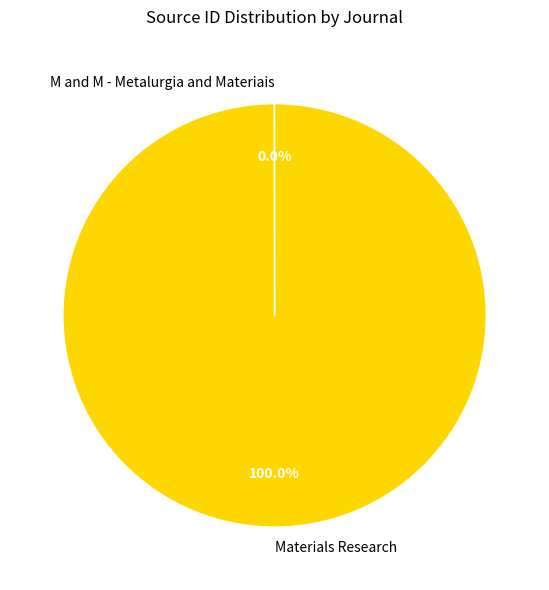

Does Materials Research represent more than half of the total?

Yes